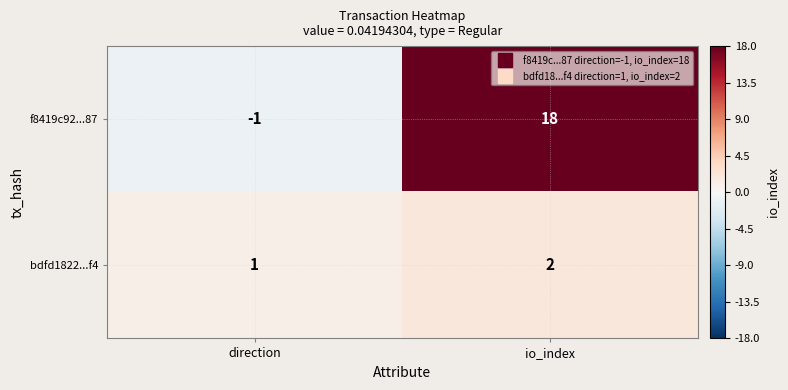

Which category has the lowest value across all series?

direction